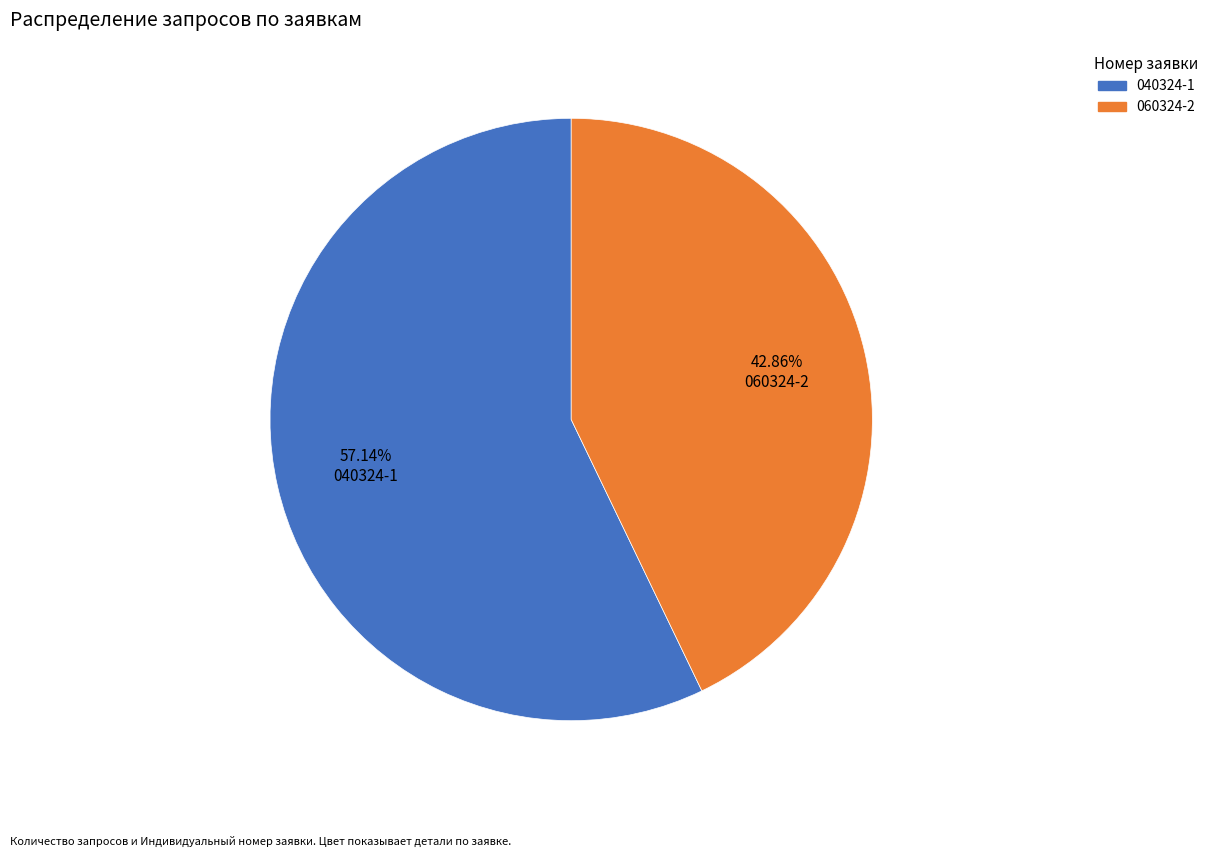

Which category has the biggest portion of the pie?

040324-1